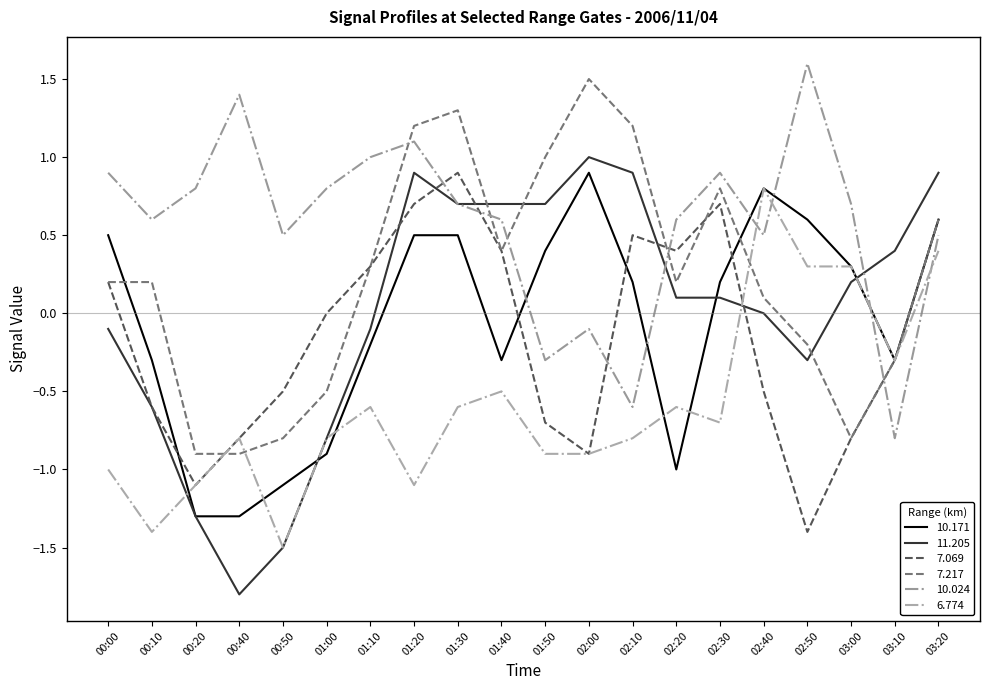

At 02:10, list the series in order from smallest to largest.

6.774, 10.024, 10.171, 7.069, 11.205, 7.217